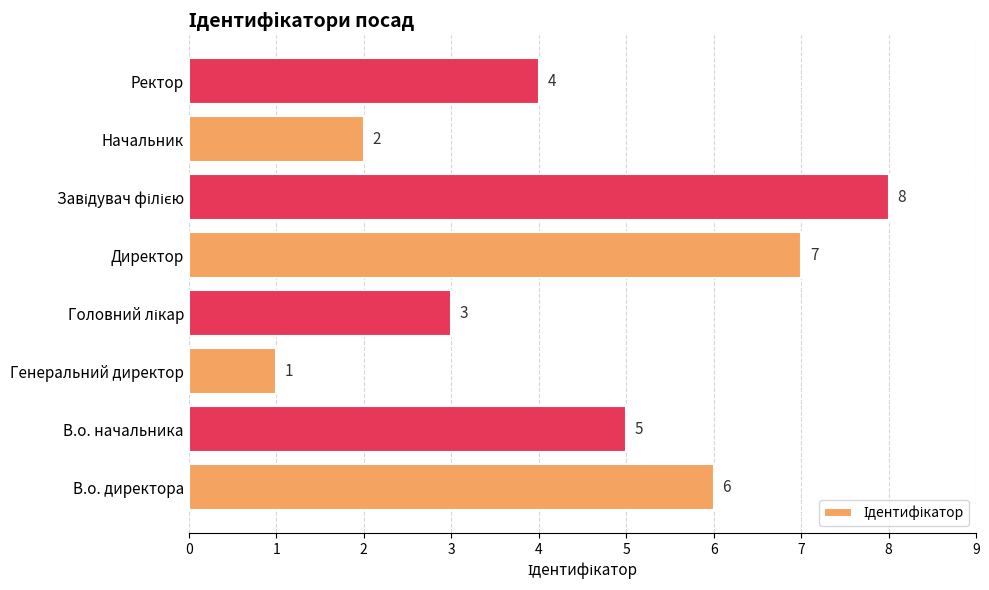

How many values are between 3 and 7?

5